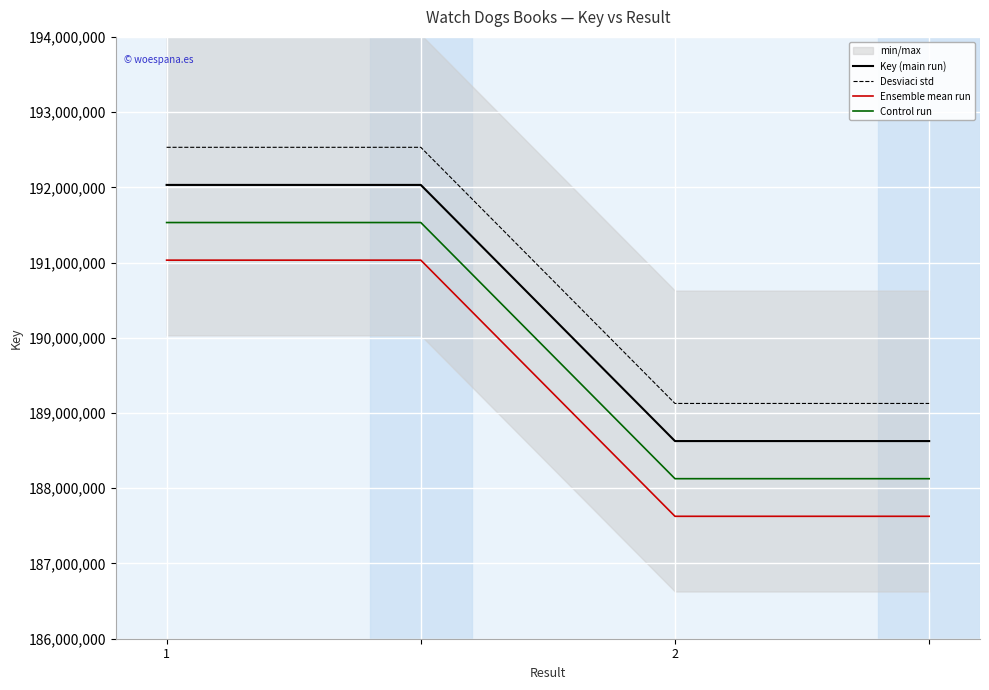

What is the minimum value shown in the chart?

187627329